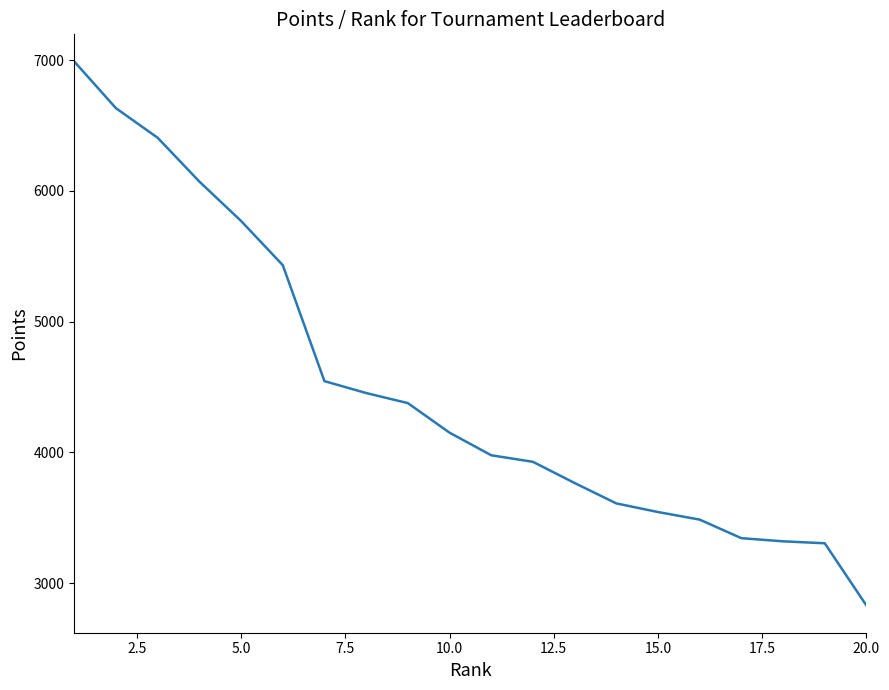

What is the difference between the maximum and minimum values?

4160